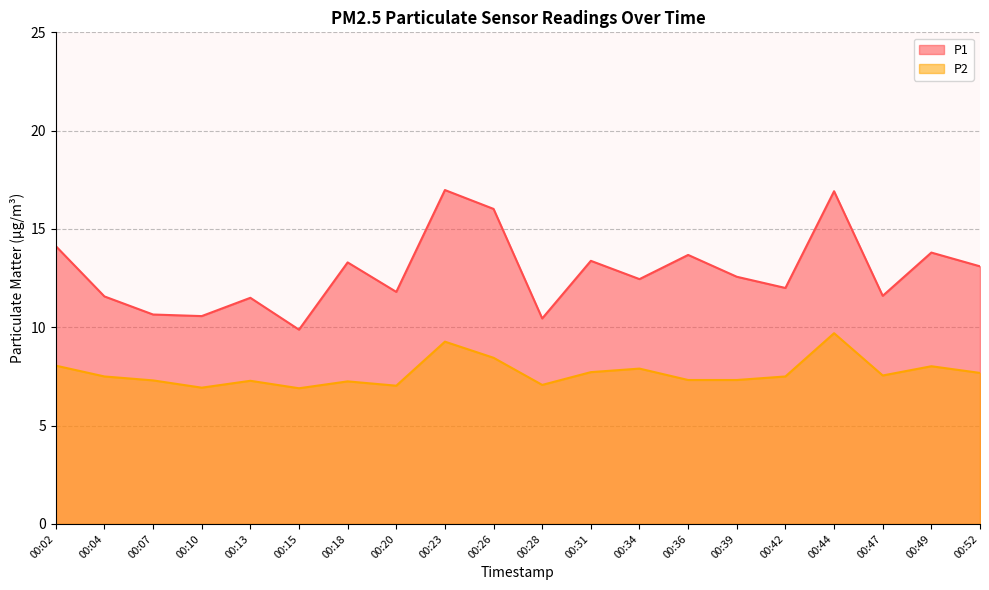

Reading left to right, list all the values displayed in this chart.

P1: 00:02=14.1	00:04=11.6	00:07=10.7	00:10=10.6	00:13=11.5	00:15=9.9	00:18=13.3	00:20=11.8	00:23=17.0	00:26=16.0	00:28=10.4	00:31=13.4	00:34=12.4	00:36=13.7	00:39=12.6	00:42=12.0	00:44=16.9	00:47=11.6	00:49=13.8	00:52=13.1
P2: 00:02=8.1	00:04=7.5	00:07=7.3	00:10=6.9	00:13=7.3	00:15=6.9	00:18=7.2	00:20=7.0	00:23=9.3	00:26=8.4	00:28=7.1	00:31=7.7	00:34=7.9	00:36=7.3	00:39=7.3	00:42=7.5	00:44=9.7	00:47=7.5	00:49=8.0	00:52=7.7